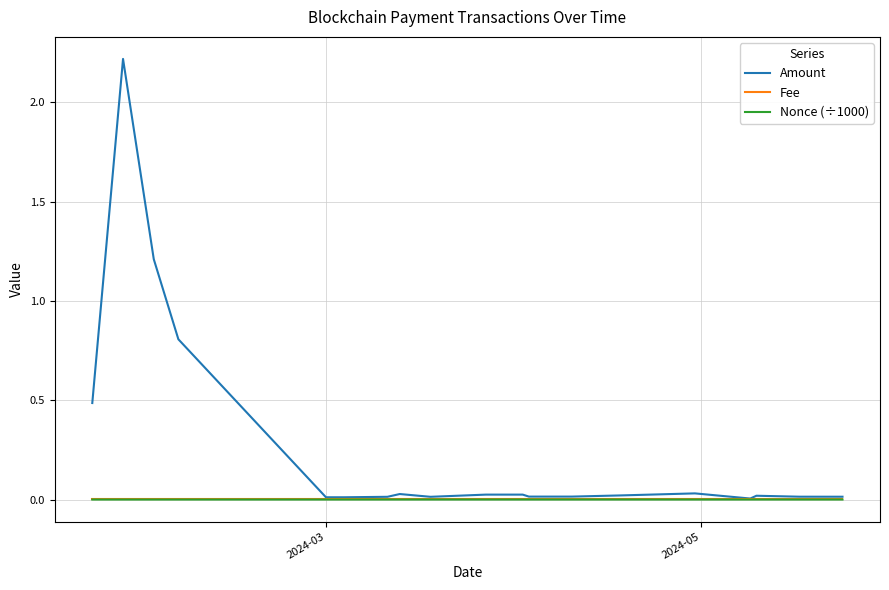

True or false: Nonce (÷1000) and Fee cross at least once.

False